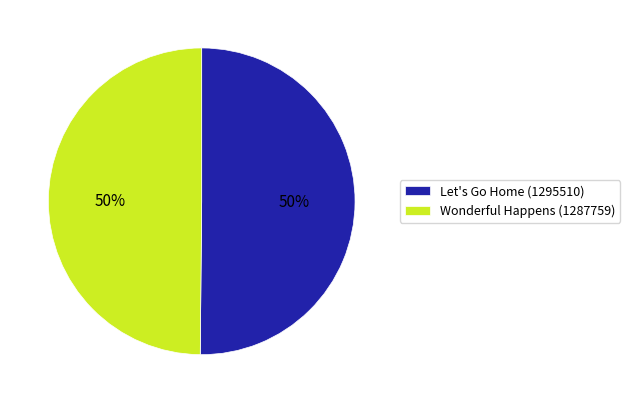

Is the sum of Let's Go Home (1295510) and Wonderful Happens (1287759) greater than half?

Yes